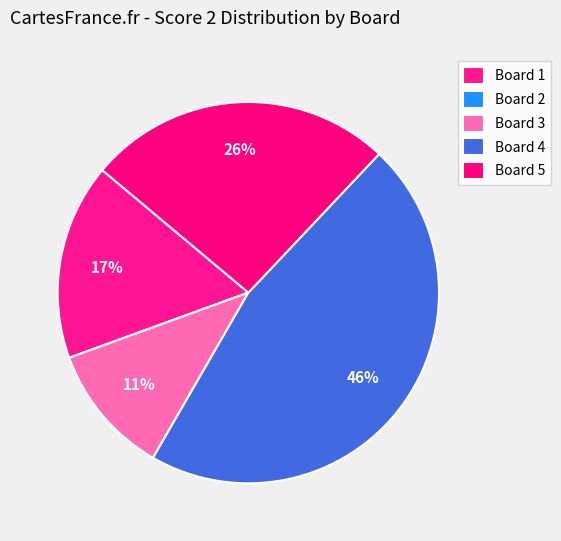

Do Board 3 and Board 4 together represent more than half of the pie?

Yes